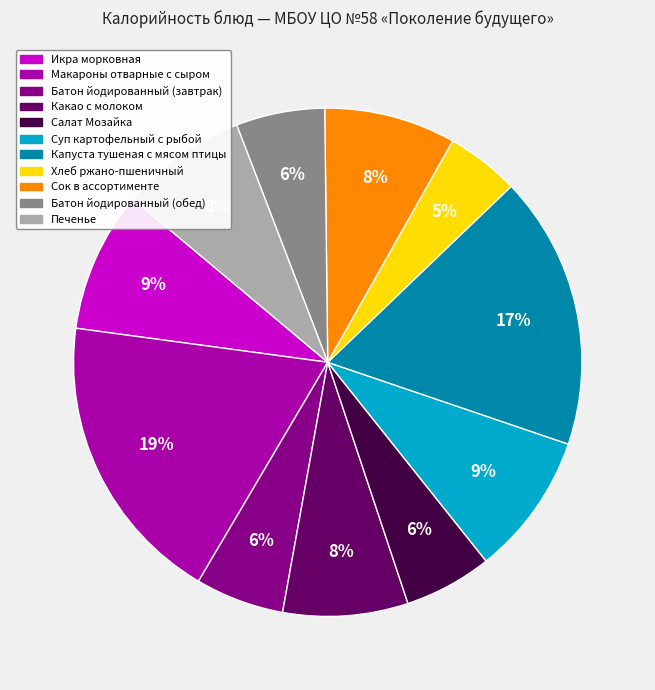

Is the sum of Суп картофельный с рыбой and Печенье greater than half?

No